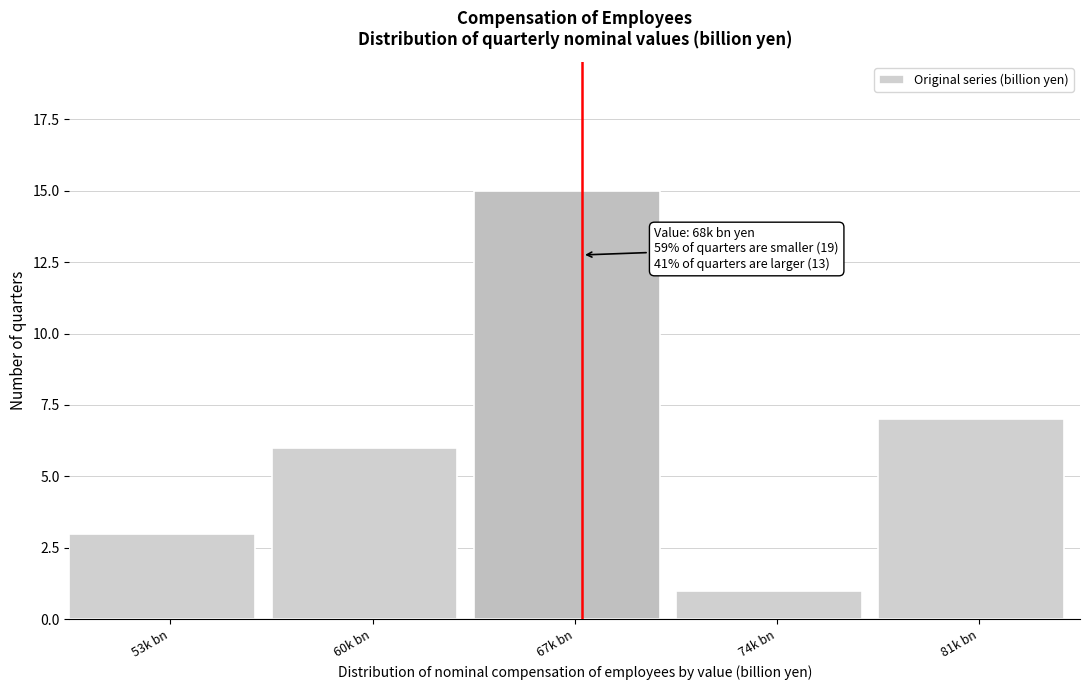

Reading left to right, what are all the values shown in this chart?

53k bn=3	60k bn=6	67k bn=15	74k bn=1	81k bn=7